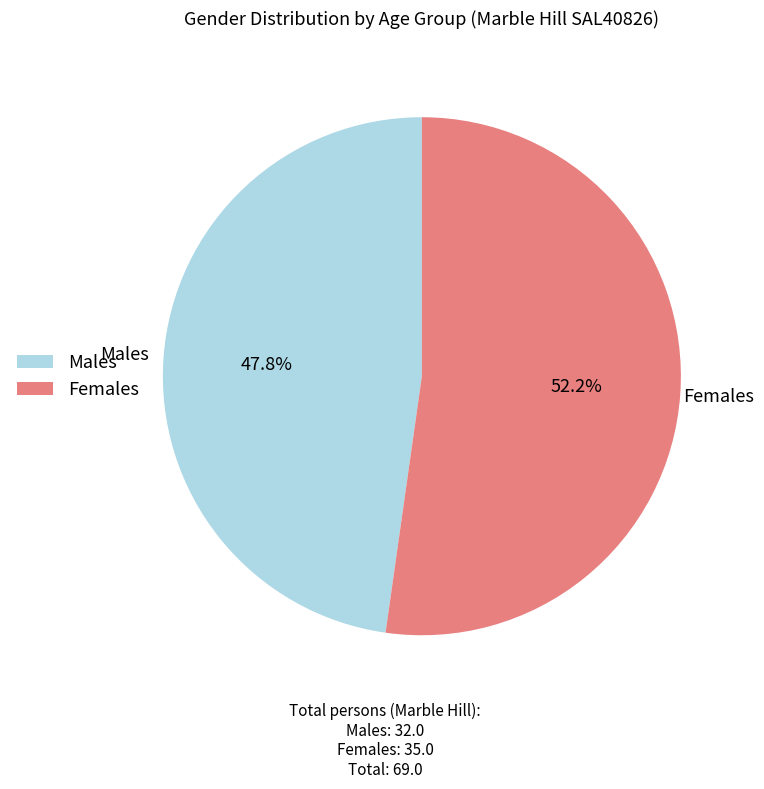

To the nearest percent, what is the difference between the largest and smallest slice percentages?

4%